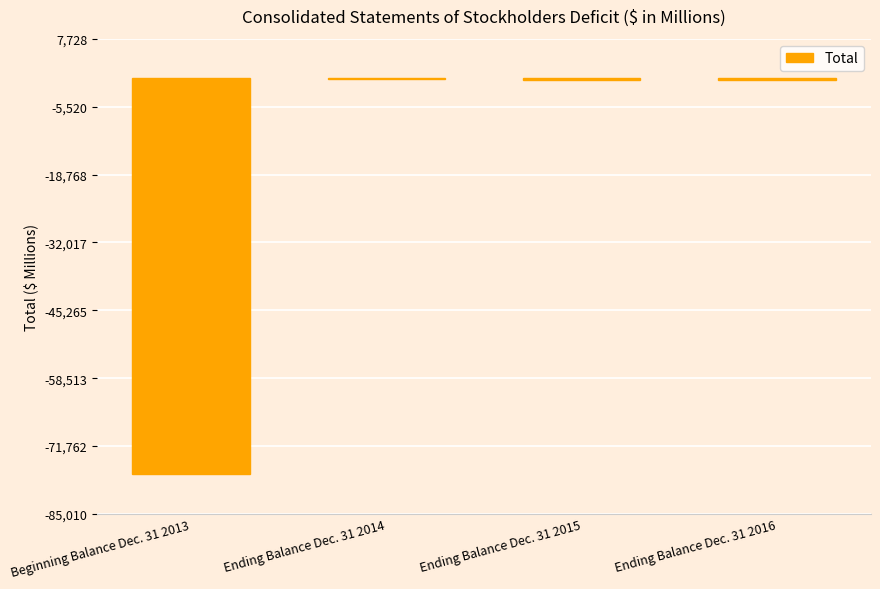

At which label is the value closest to -38732?

Ending Balance Dec. 31 2015